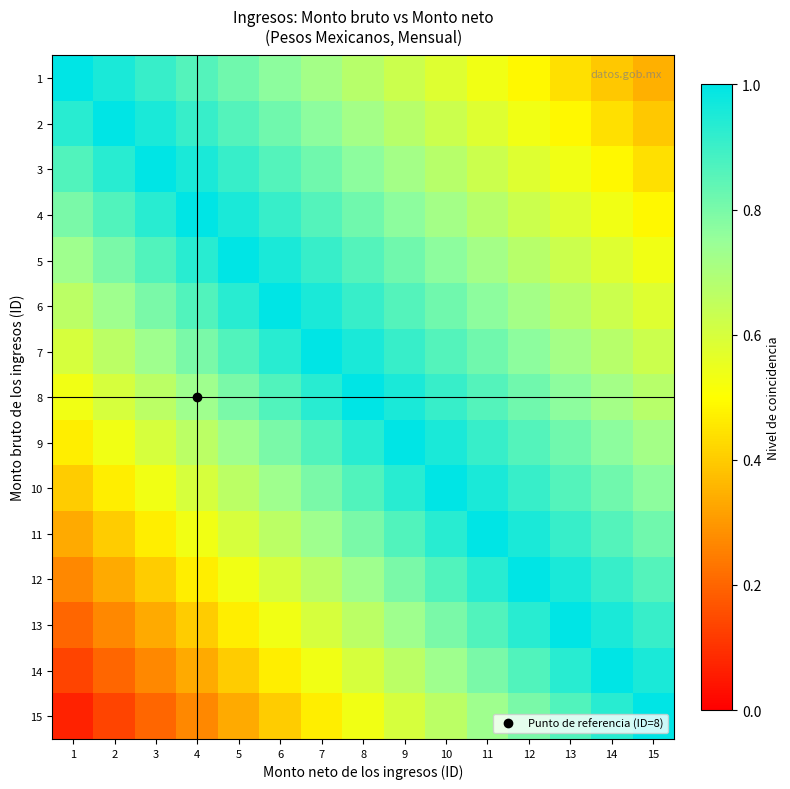

What is the spread (max minus min) of values at 10?

0.4